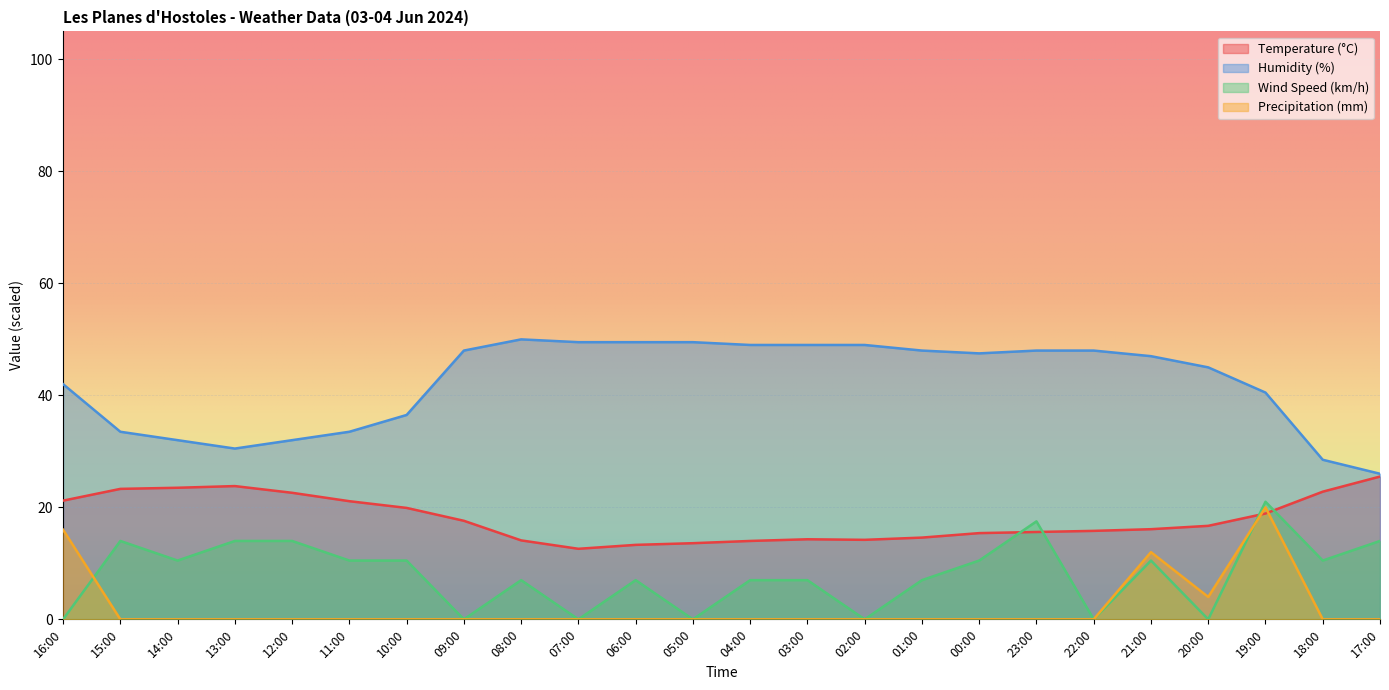

What is the difference between the Humidity (%) values at 12:00 and 19:00?

8.5